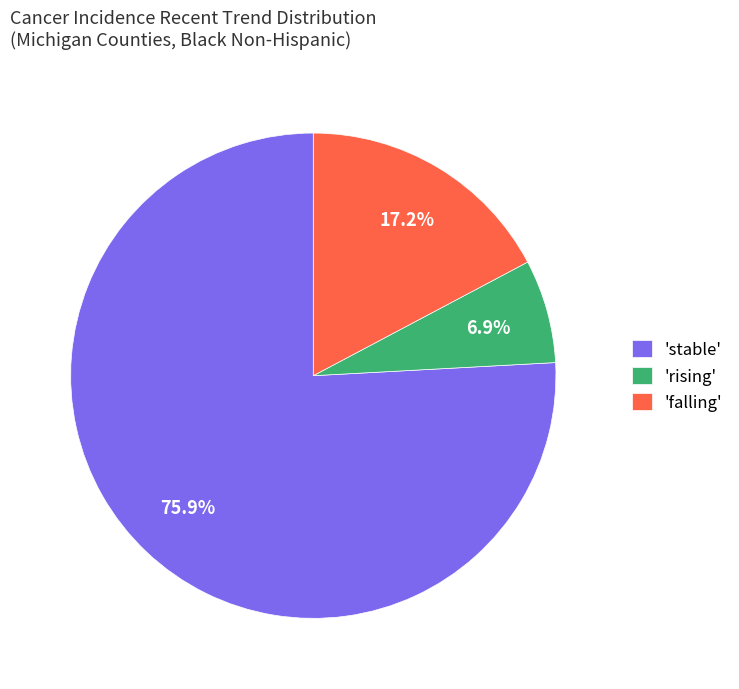

How many slices are in this pie chart?

3